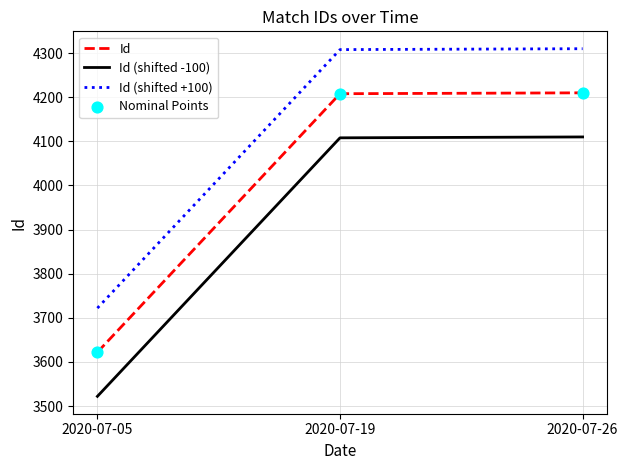

What is the approximate value of Id (shifted -100) at 2020-07-19?

4108